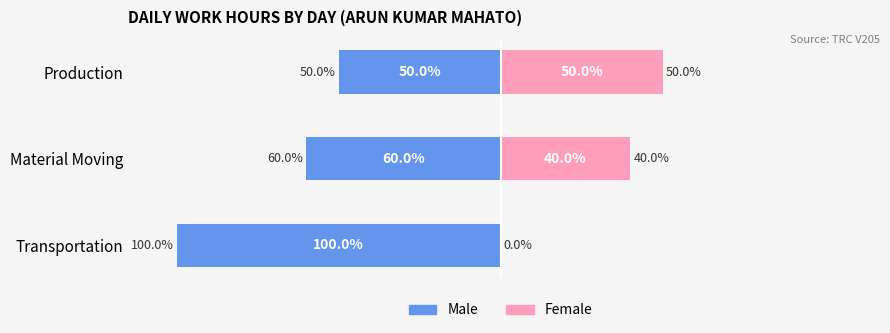

How many data points does each series have?

3